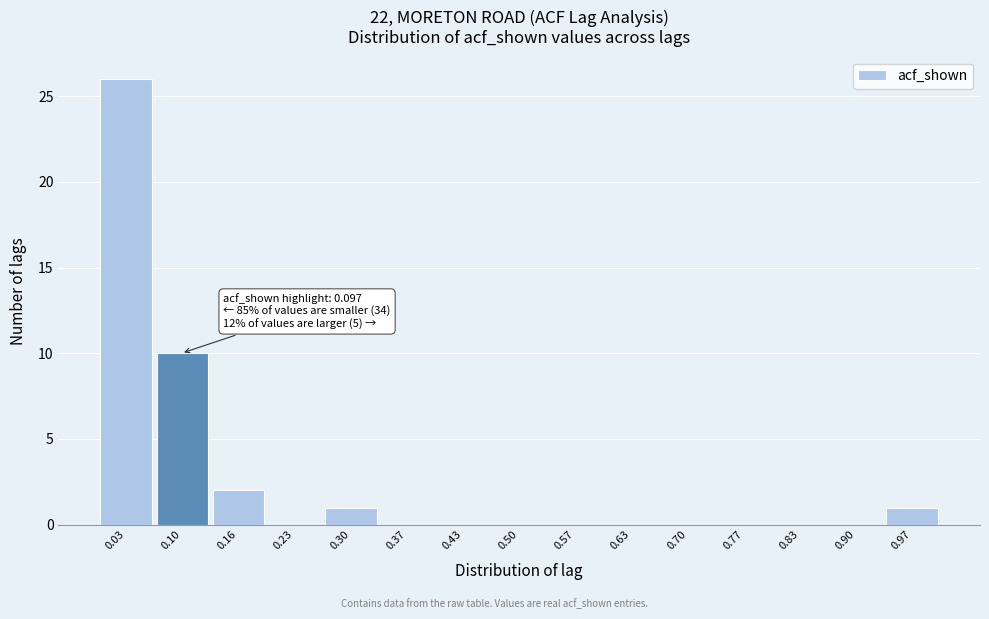

Which range on the x-axis has the tallest bar?

0.00 to 0.06